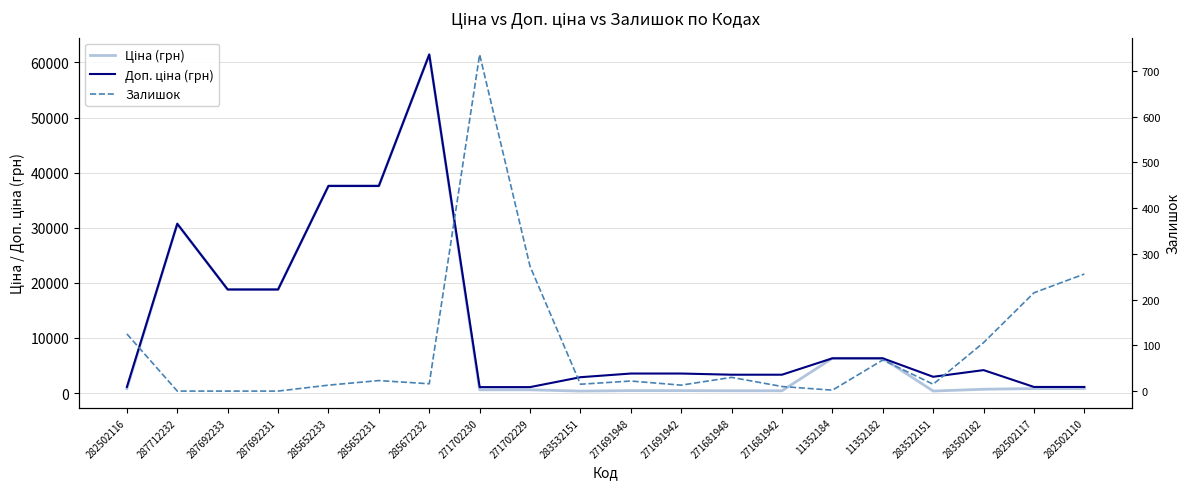

What is the value of the Залишок point at the 6th from the left?

23.0